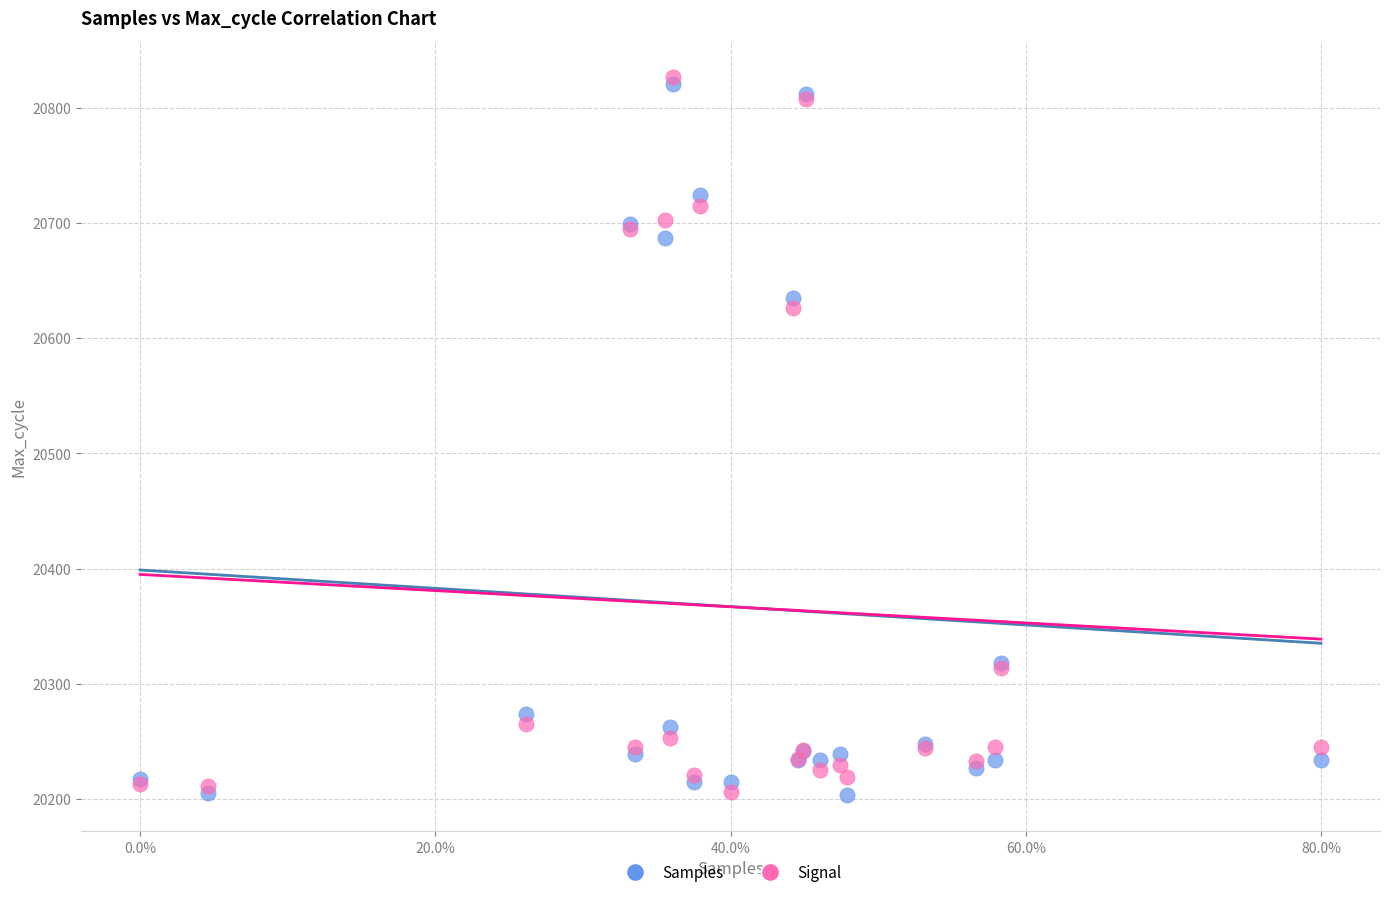

In the Signal series, what Y value is closest to 20516?

20625.9